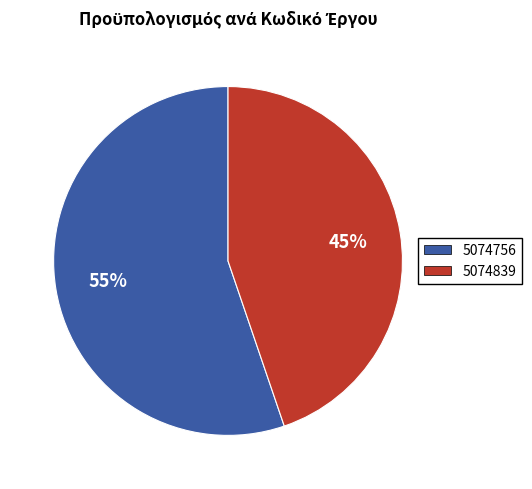

Which has a higher value, 5074839 or 5074756?

5074756